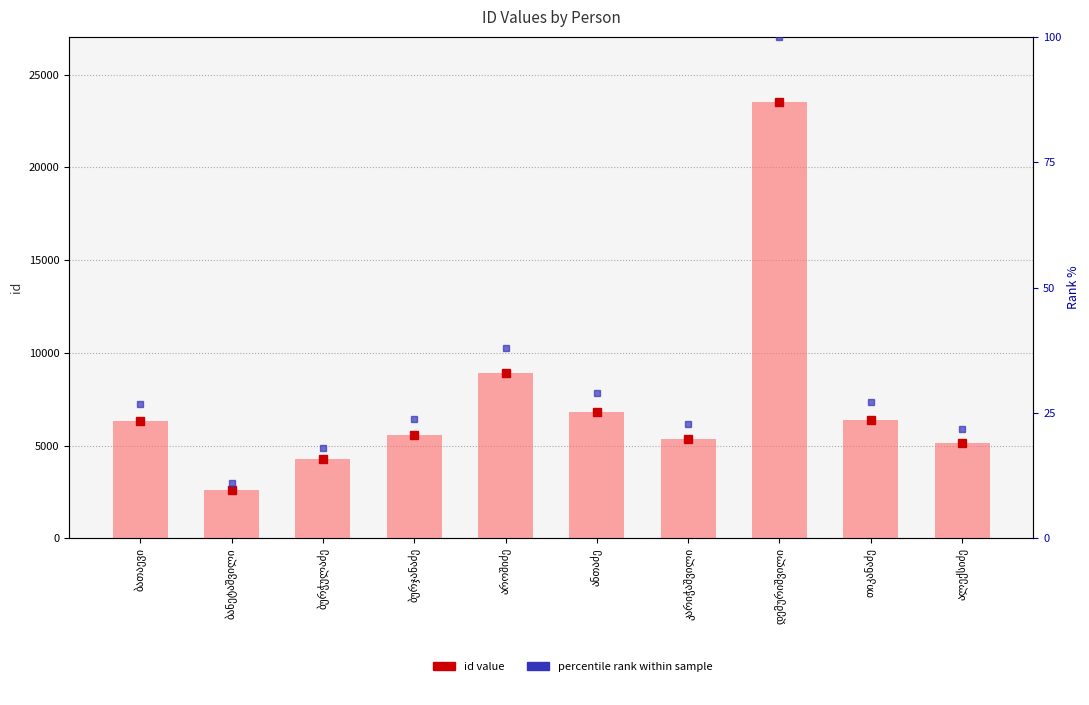

The chart shows a value of 6381 at თიკანაძე. True or false?

True